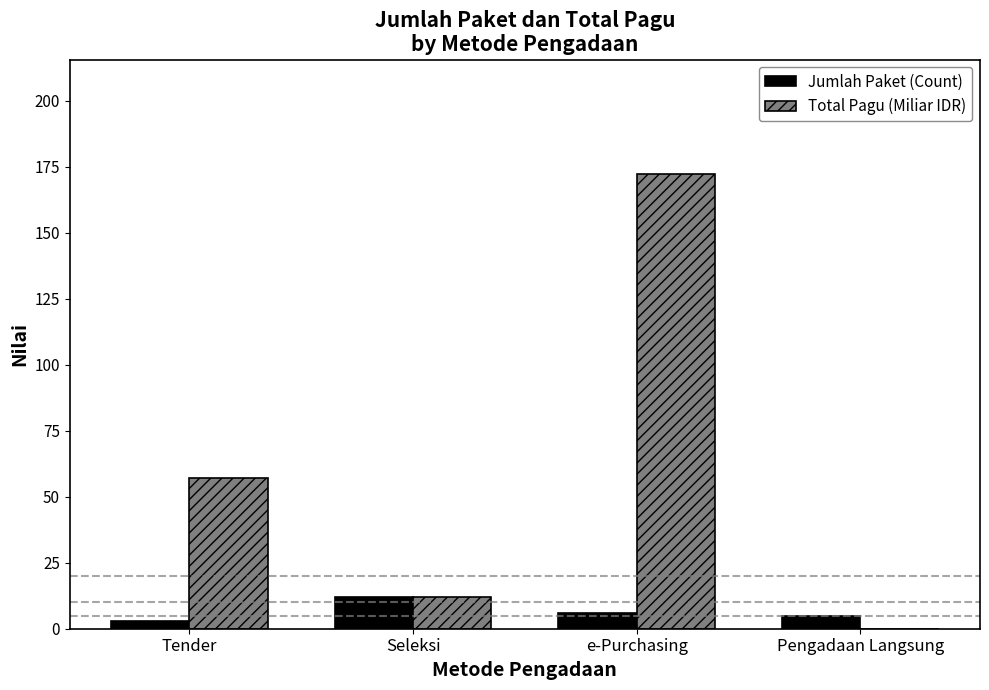

The value of Total Pagu (Miliar IDR) at Seleksi is 12.1. True or false?

True